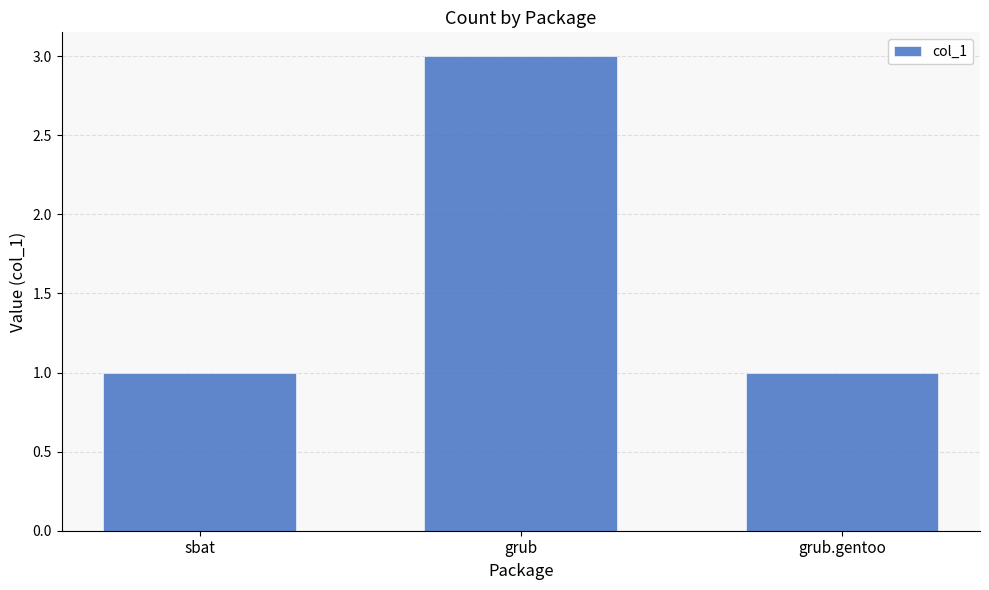

What is the value of the 1st bar from the left?

1